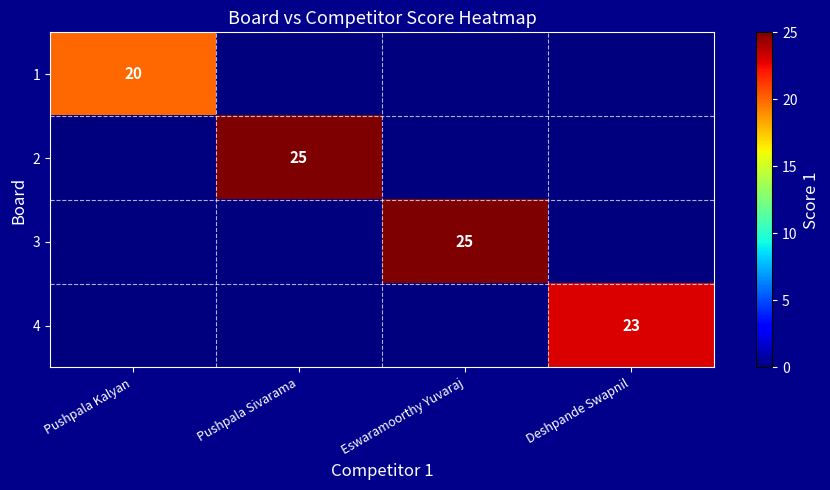

The 1 series shows 20 at Pushpala Kalyan. True or false?

True